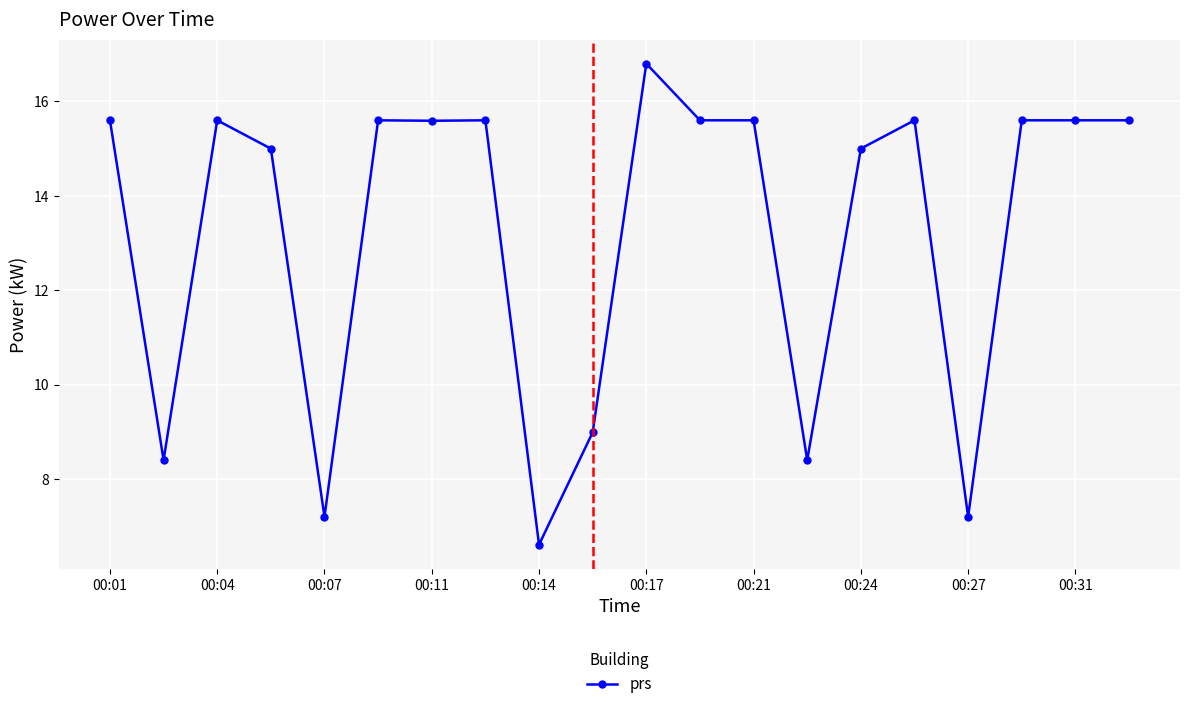

What is the difference between the maximum and minimum values?

10.2